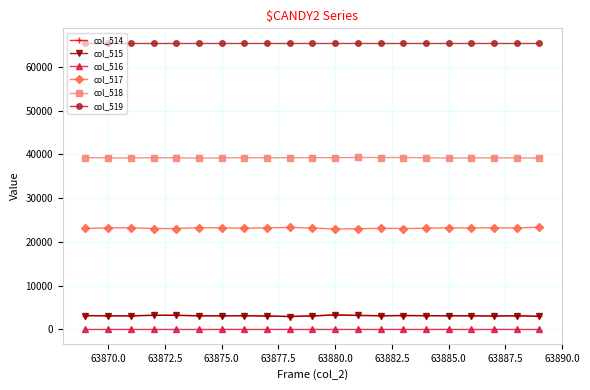

Which series has the largest total across all categories?

col_519